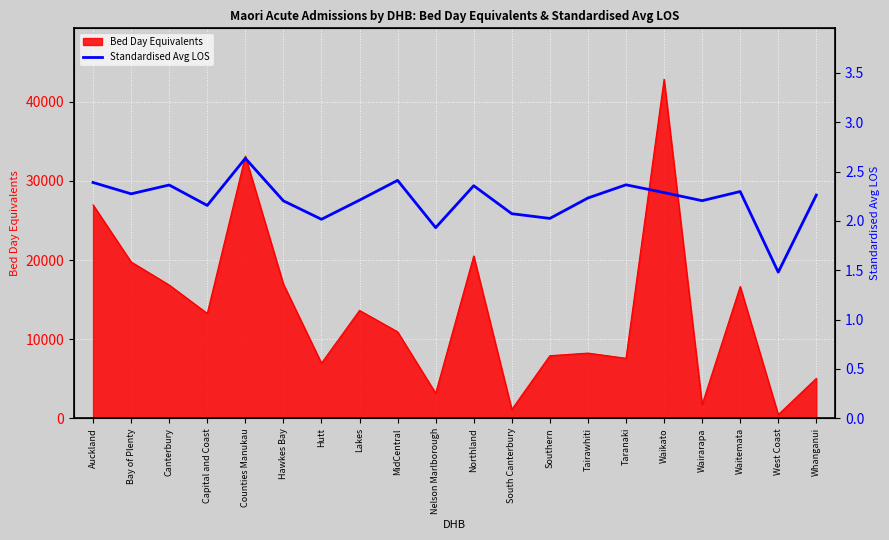

True or false: Bed Day Equivalents has a value of 6990.1 at Canterbury.

False